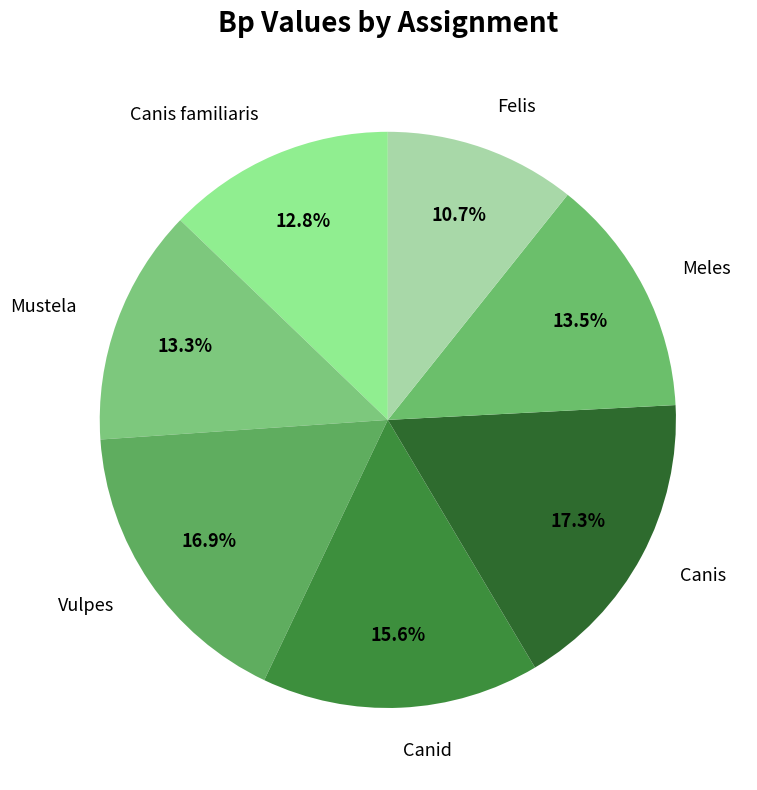

Which slice is the smallest?

Felis